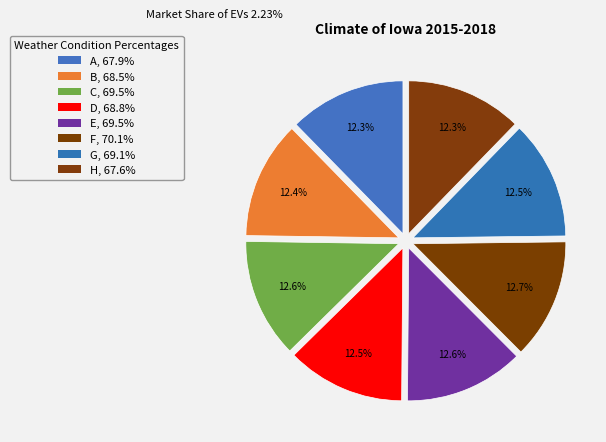

How many segments does this pie chart have?

8